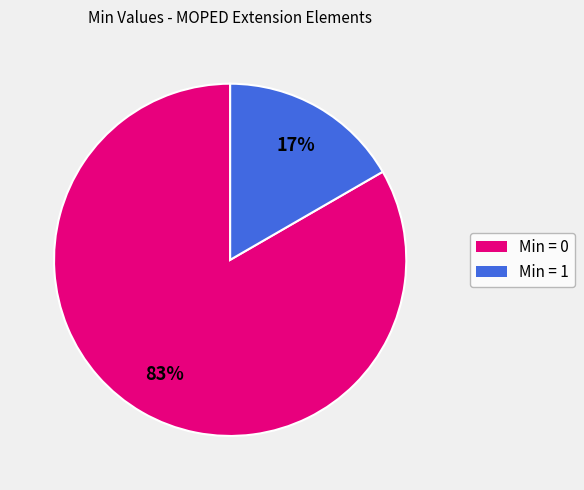

Does any single category account for the majority?

Yes